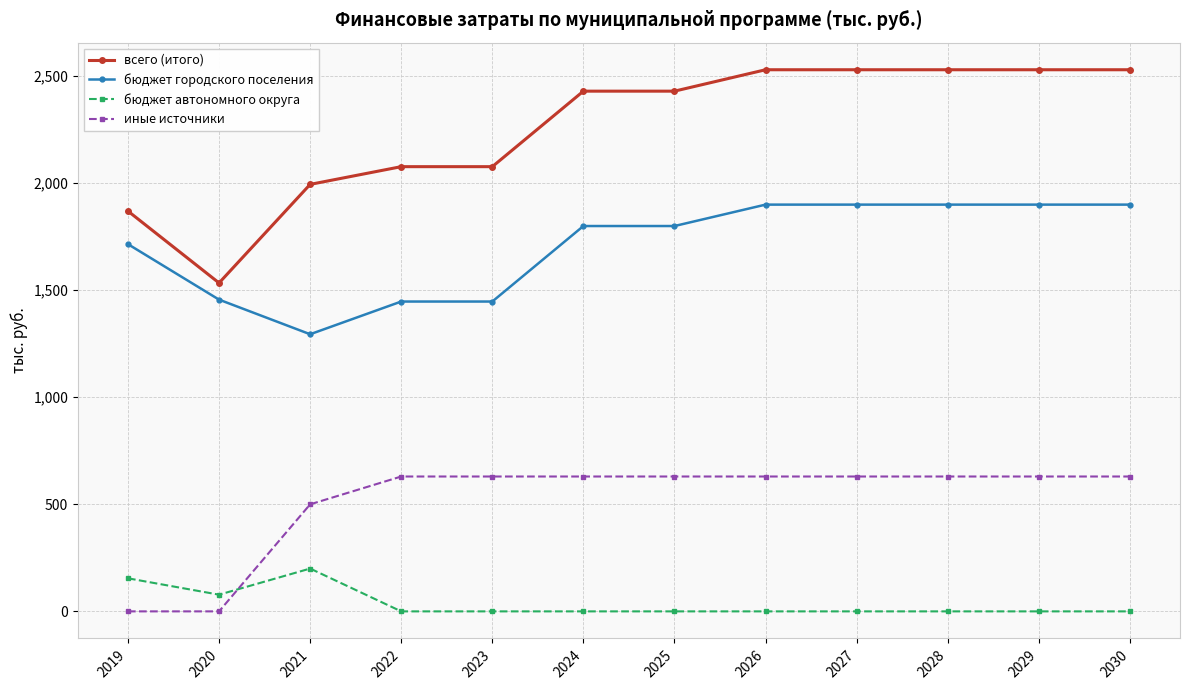

Which series changed the most between 2020 and 2027?

всего (итого)